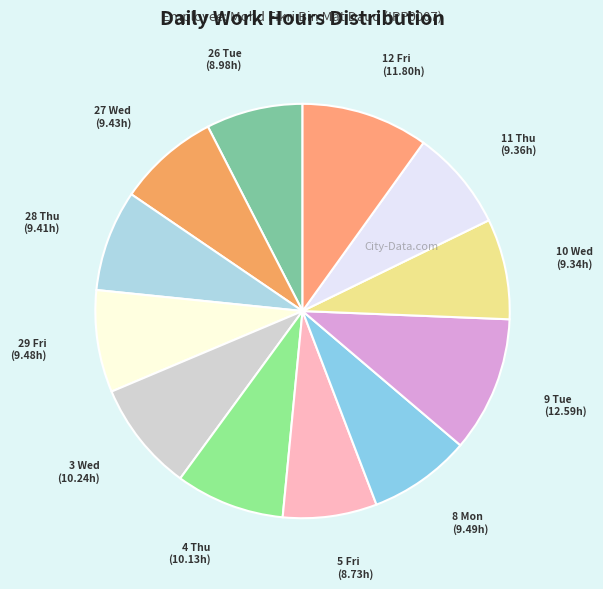

Is it true that 9 Tue is 11% of the pie?

True